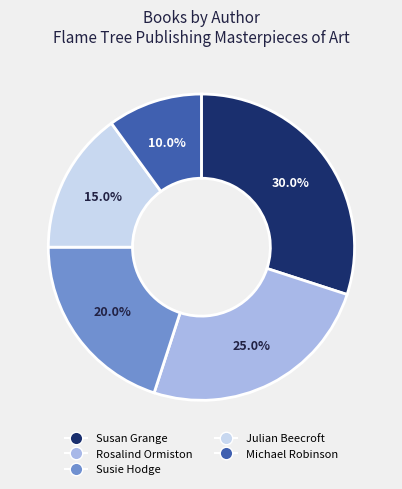

Approximately how many times larger is the value at Rosalind Ormiston compared to Michael Robinson?

2.5